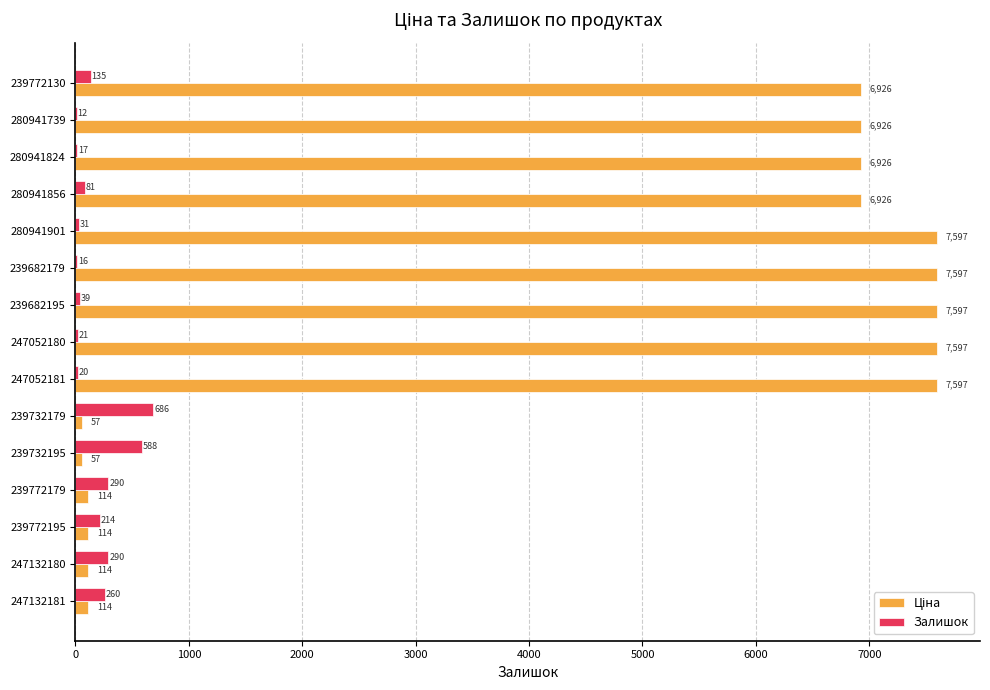

At which category is the sum across all series the highest?

239682195